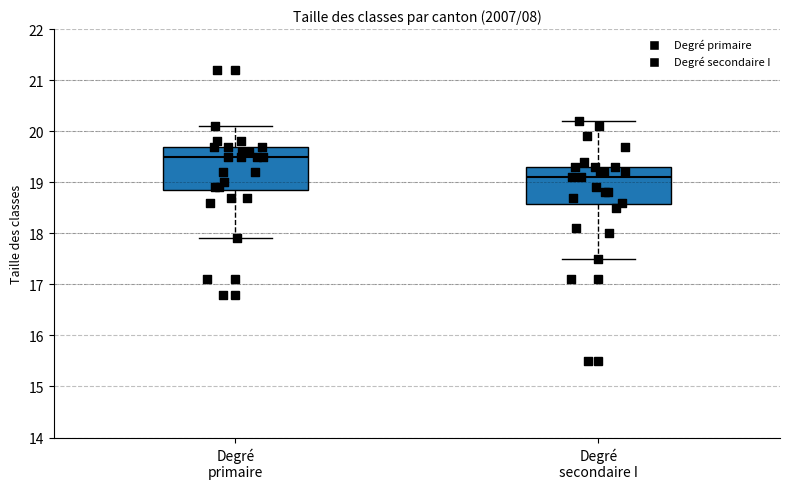

Which box has the highest median line?

Degré primaire